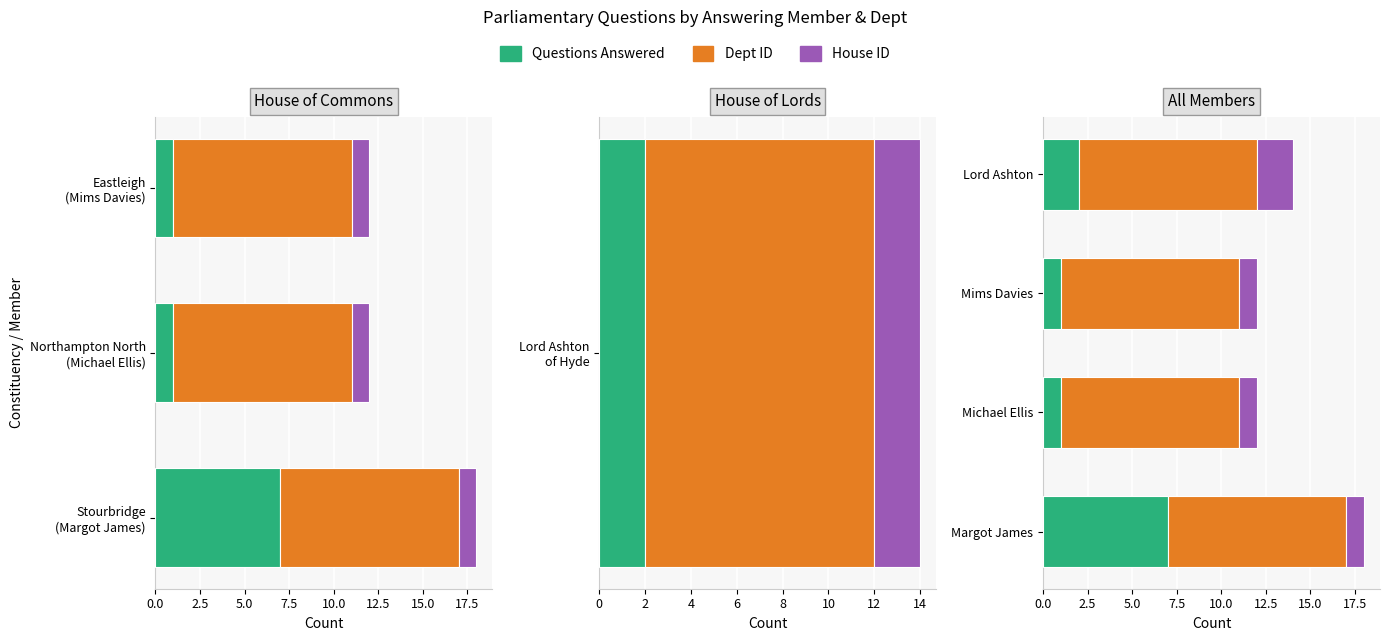

Which series has the largest range (max minus min)?

Questions Answered